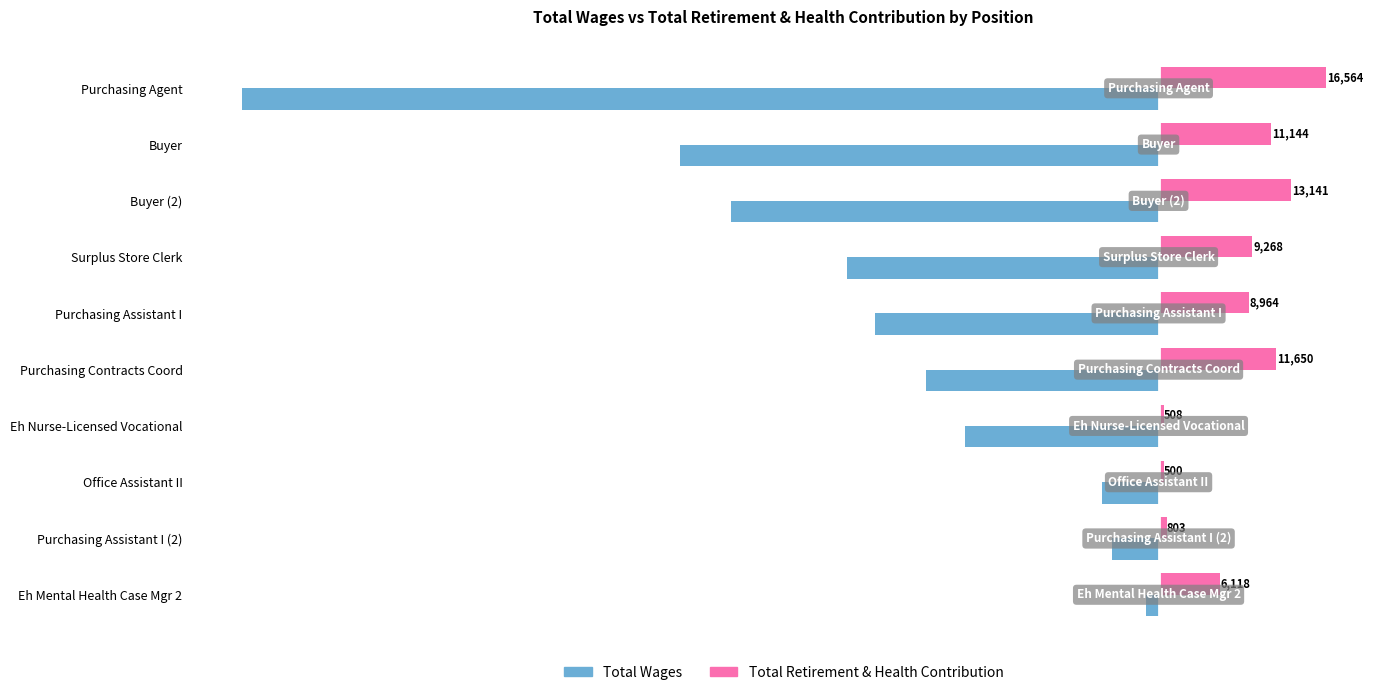

Is it true that Total Wages equals -25864 at Purchasing Agent?

False